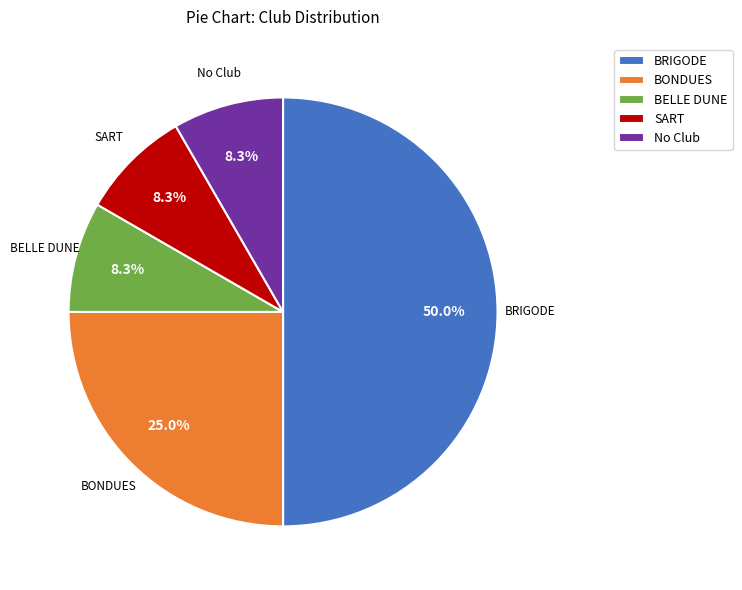

Which has a higher value, SART or BONDUES?

BONDUES